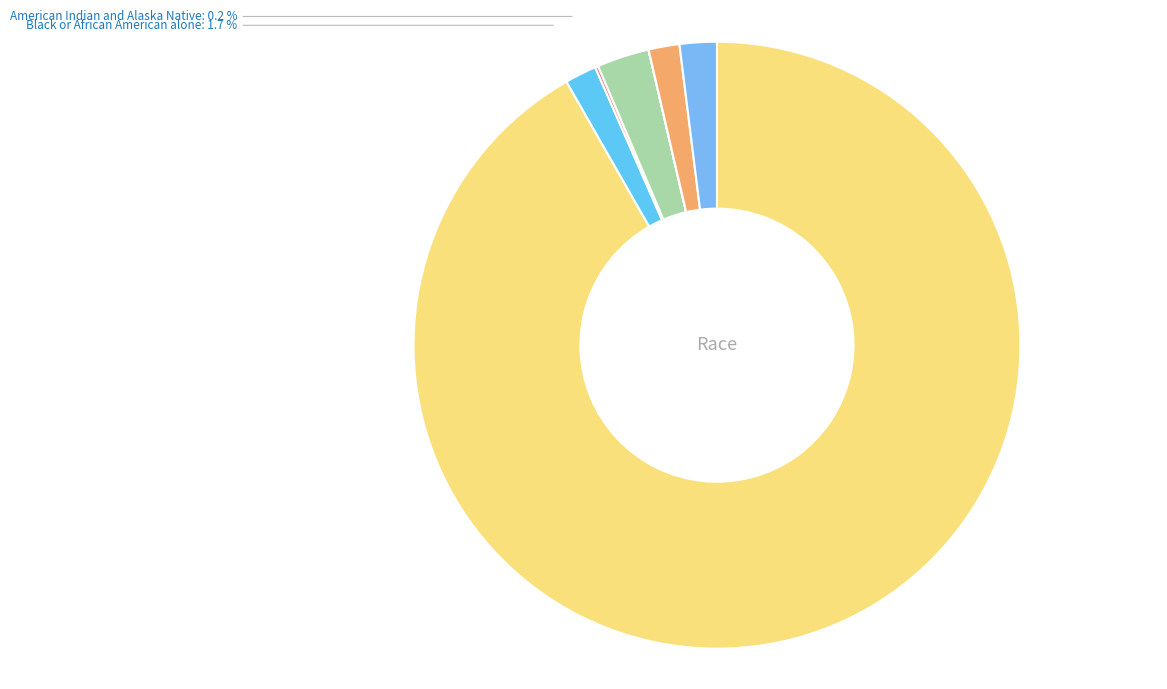

To the nearest percent, what is the average slice percentage?

14%